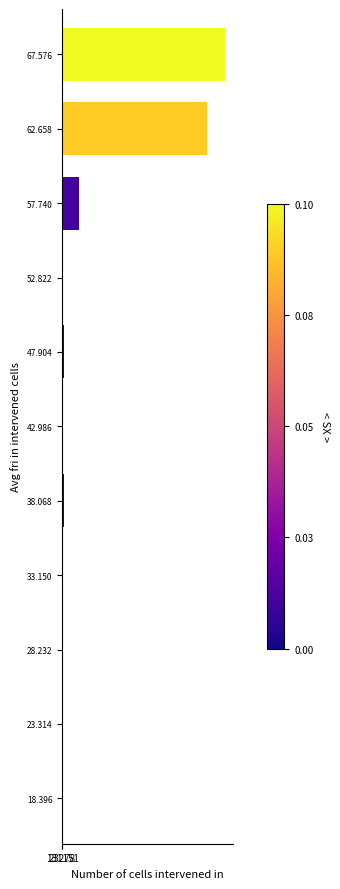

What is the change in value from 57.740 to 67.576?

+68757966